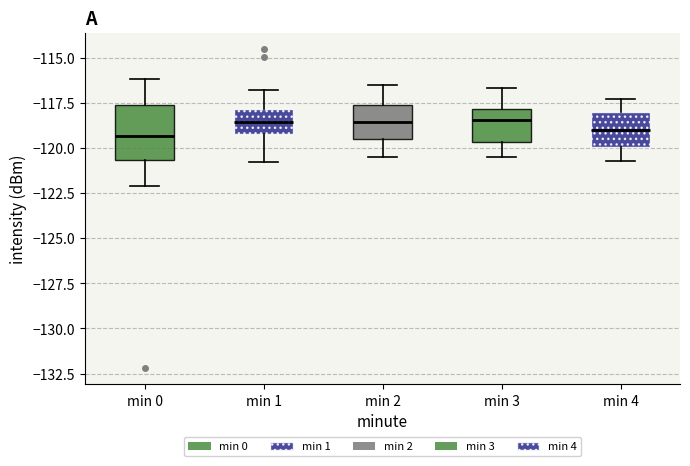

Reading left to right, transcribe this box plot: for each box, give where its median line is, the range the box spans, and where its two whiskers end, as read against the y-axis. The values are not printed on the chart, so give them approximately, as read against the axis.

min 0: median -119.5, box -120.5 to -117.5, whiskers -122.0 to -116.0
min 1: median -118.5, box -119.0 to -118.0, whiskers -121.0 to -117.0
min 2: median -118.5, box -119.5 to -117.5, whiskers -120.5 to -116.5
min 3: median -118.5, box -119.5 to -118.0, whiskers -120.5 to -116.5
min 4: median -119.0, box -120.0 to -118.0, whiskers -120.5 to -117.5